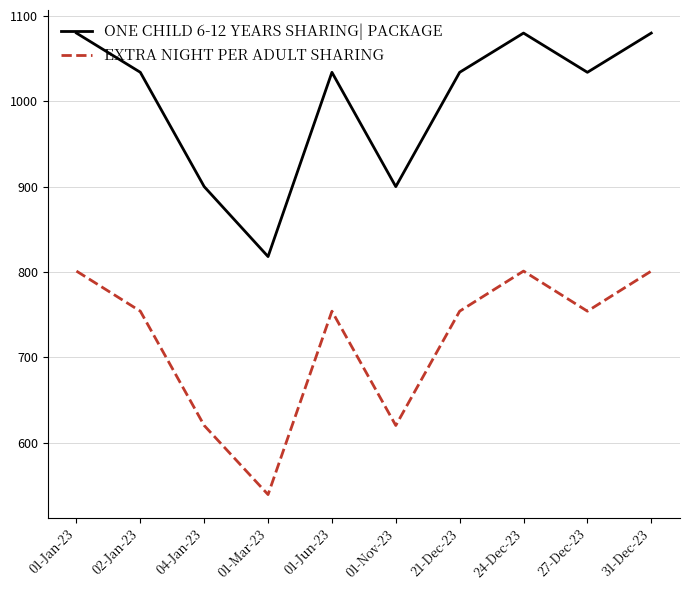

What is the total value across all series at 01-Mar-23?

1357